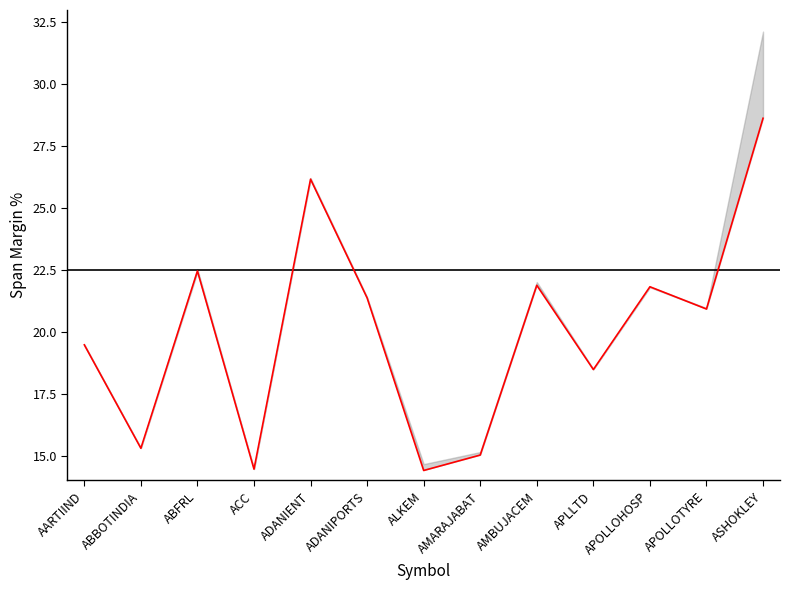

Is this an area chart (filled region under the line)?

No